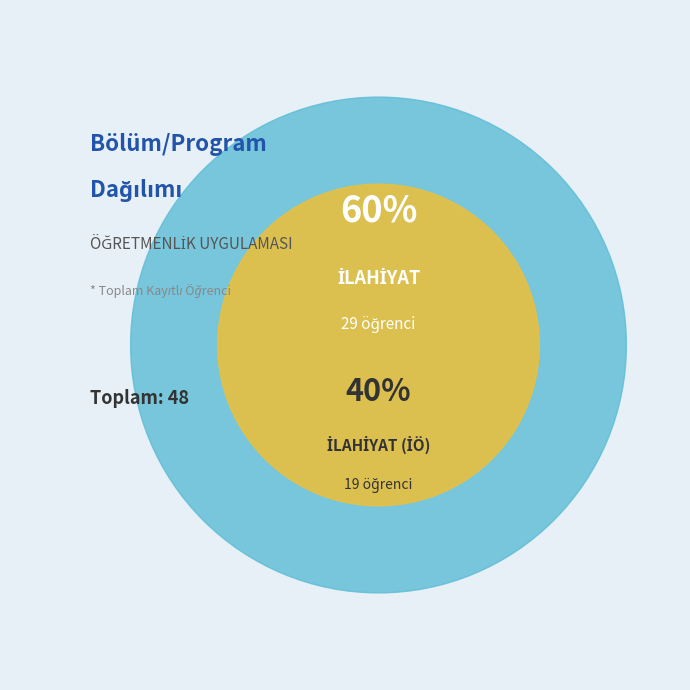

To the nearest percent, what percentage of the pie is İLAHİYAT (İÖ)?

40%